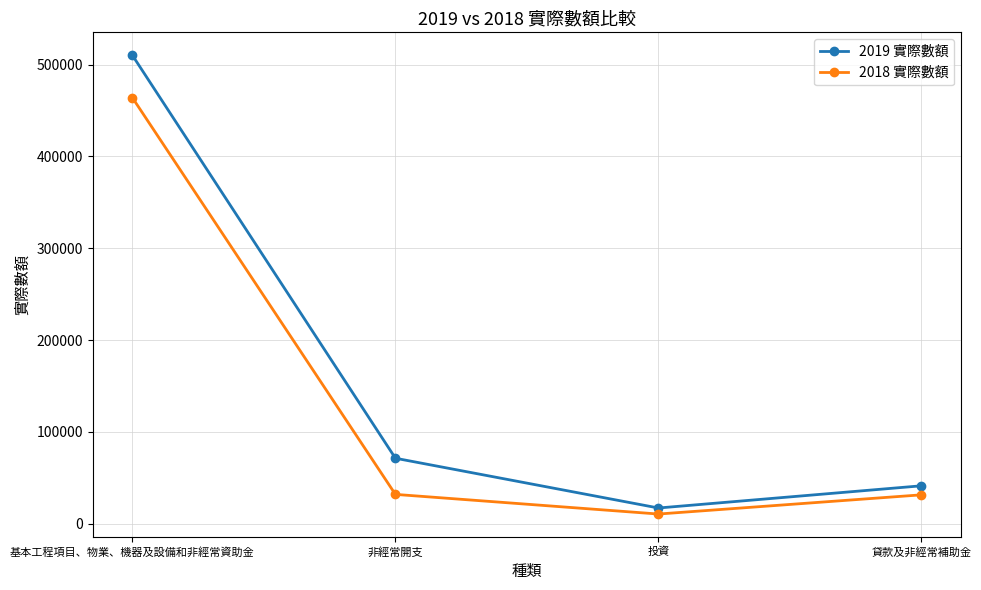

In 2018 實際數額, how many points are lower than both neighbors (excluding endpoints)?

1